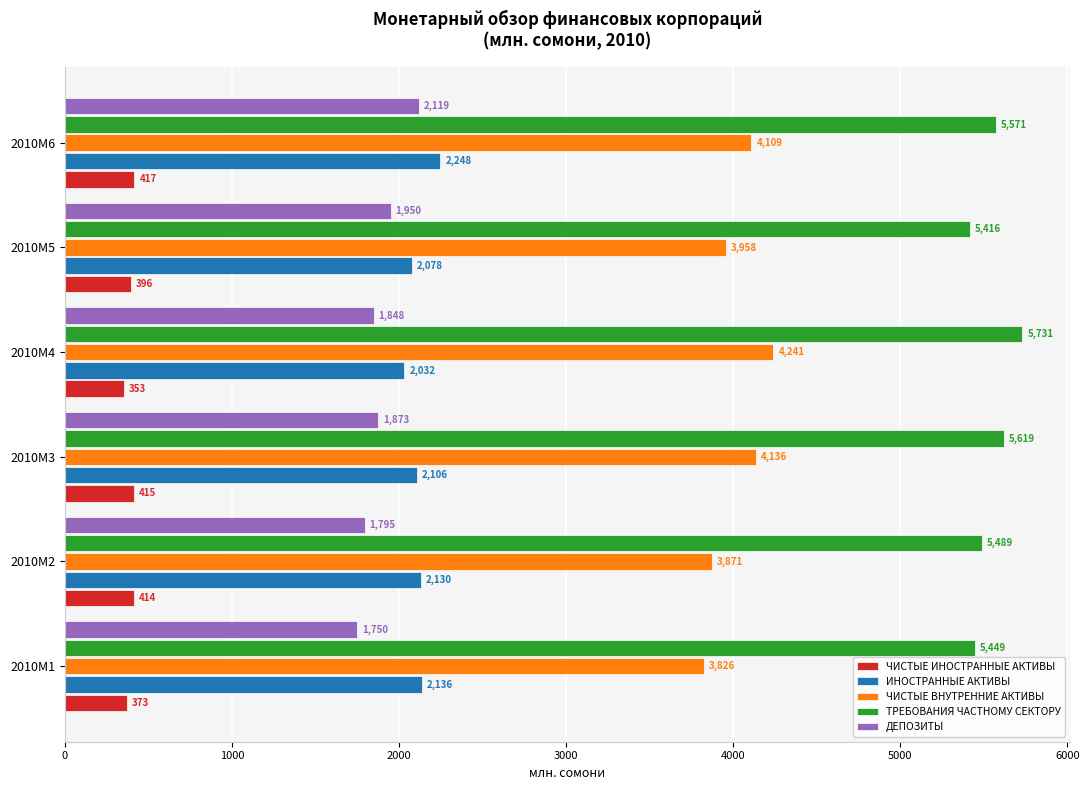

What is the average value of the ТРЕБОВАНИЯ ЧАСТНОМУ СЕКТОРУ series?

5545.8